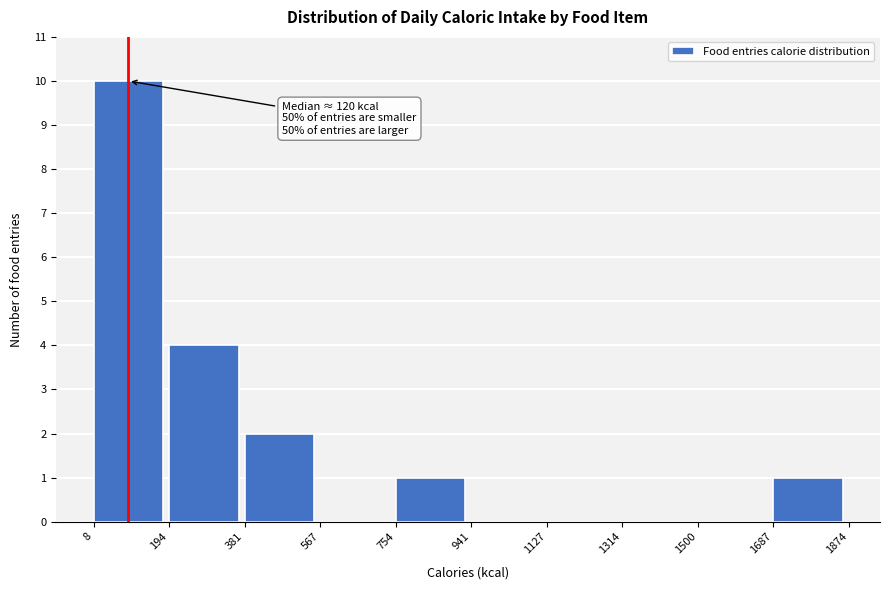

Which range on the x-axis has the tallest bar?

8 to 194